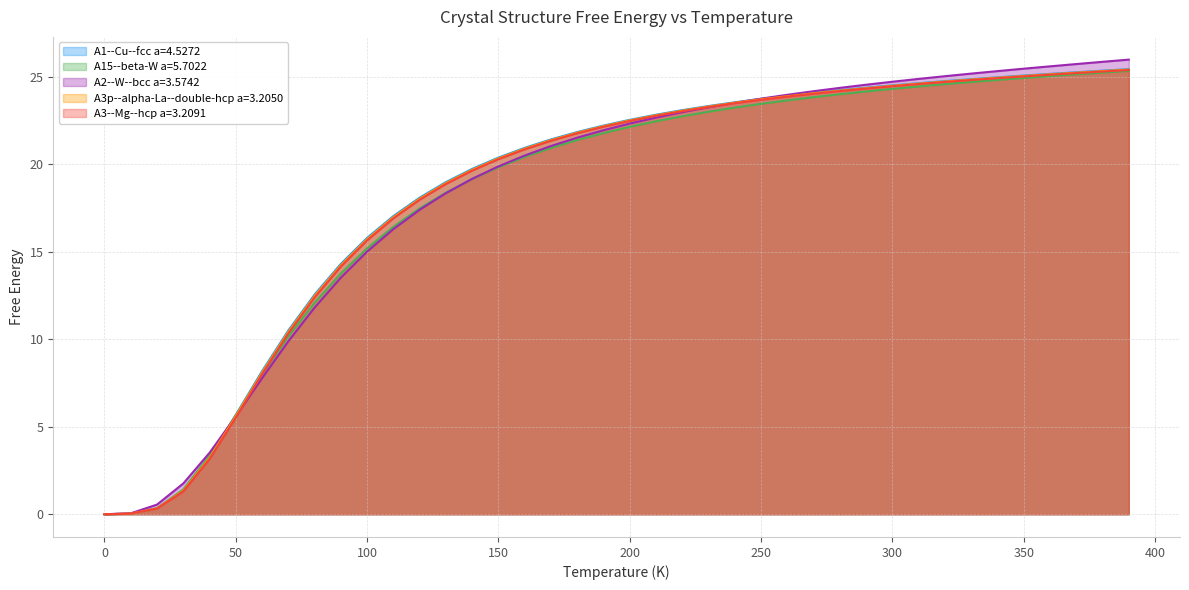

True or false: A15--beta-W a=5.7022 has more than 0 interior local peaks.

False